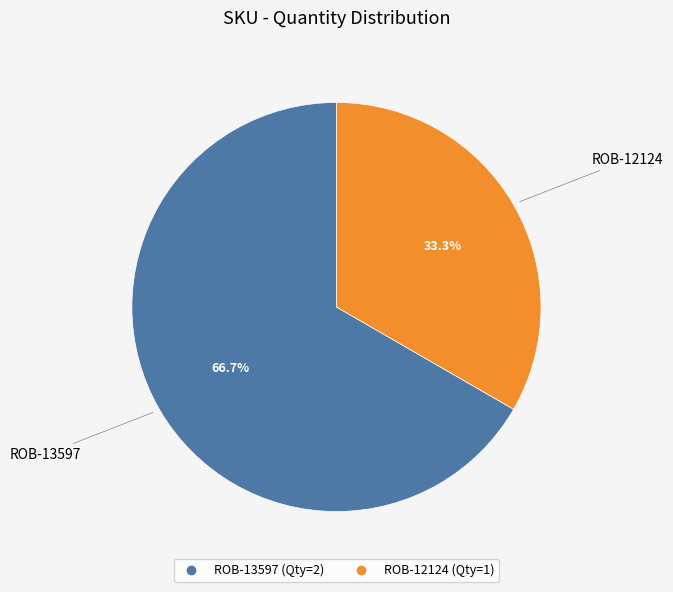

To the nearest percent, what is the average slice percentage?

50%